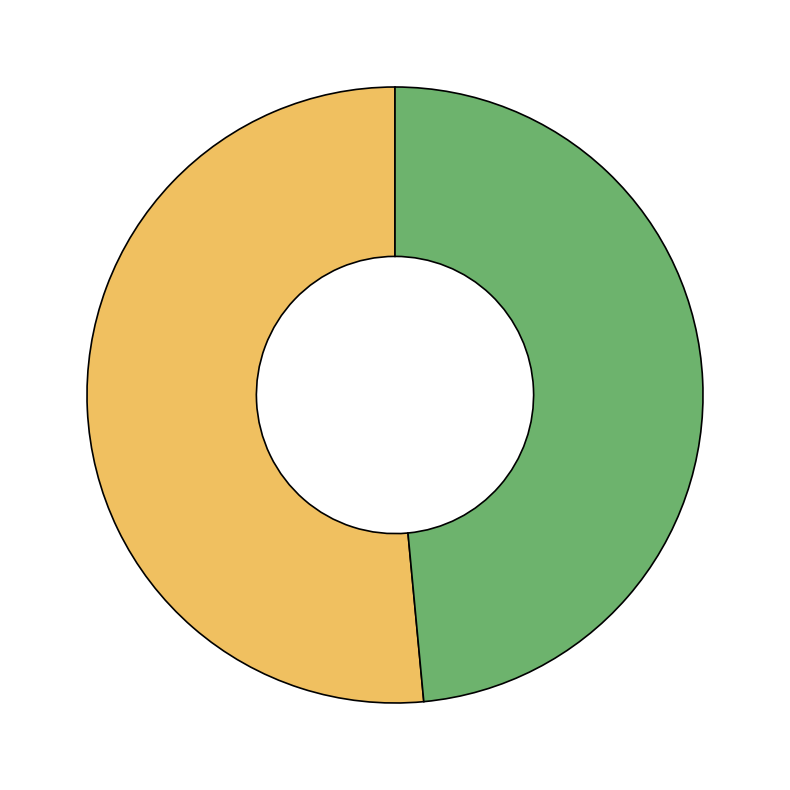

Is there any slice that represents more than half of the pie?

Yes